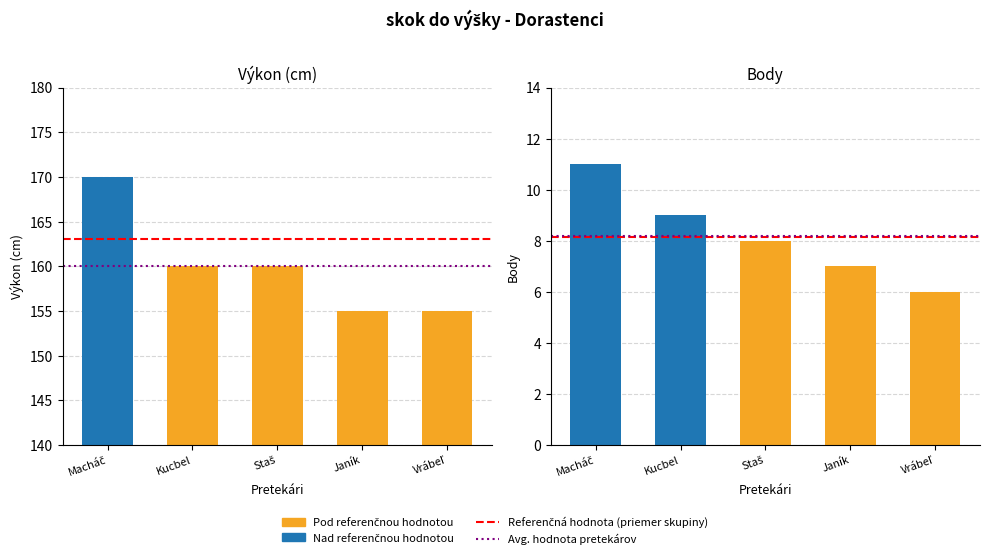

Reading right to left, extract all data points from this chart.

155	155	160	160	170